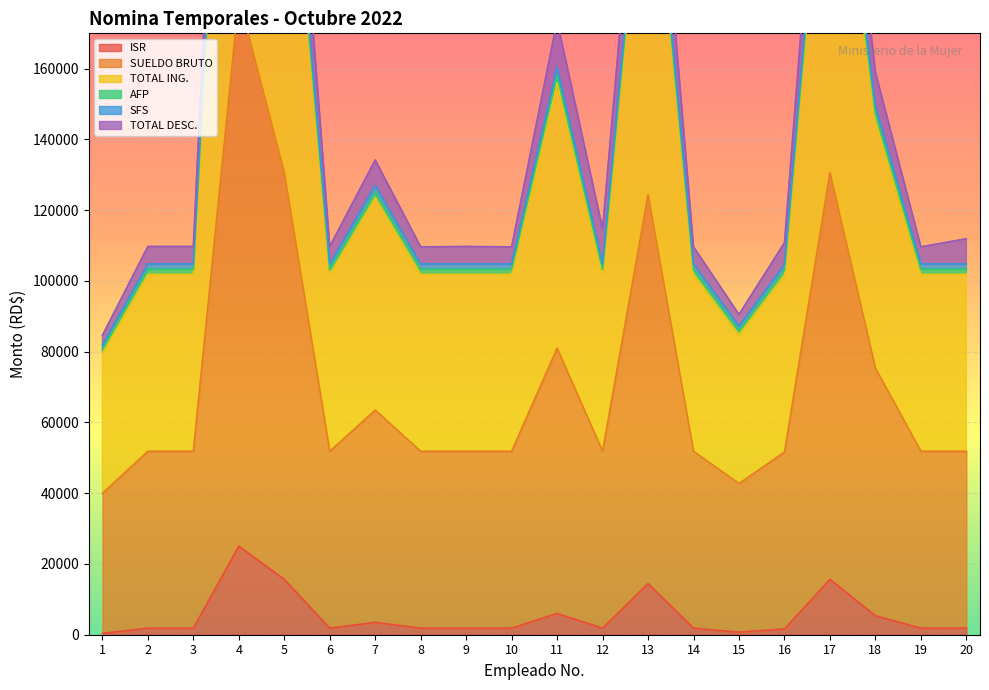

The value of TOTAL DESC. at 8 is 109643.0. True or false?

True